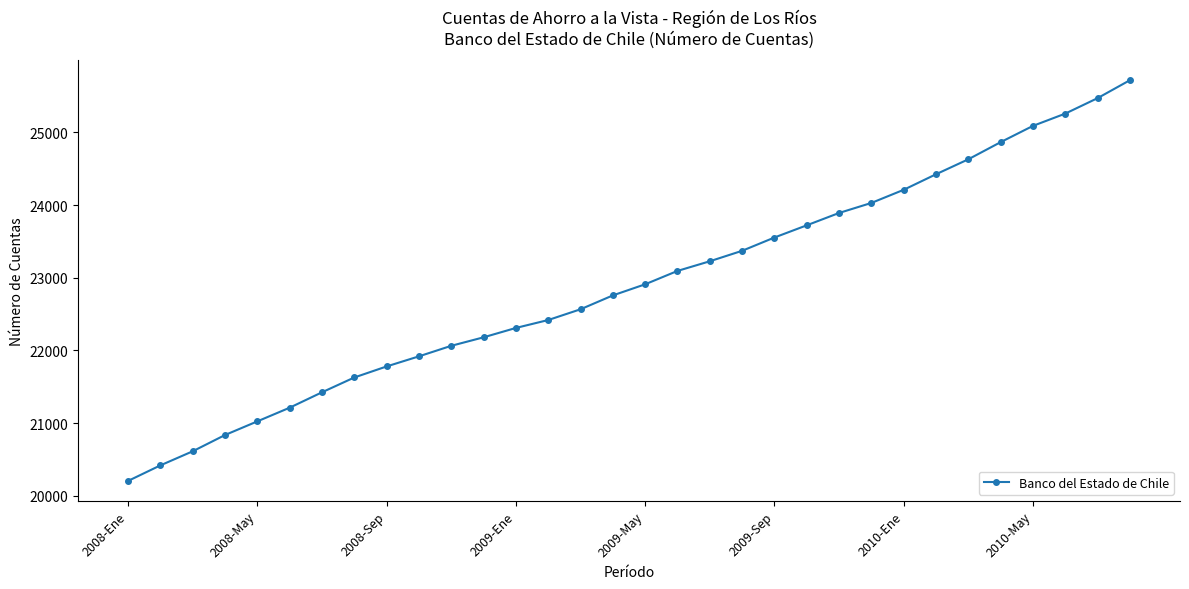

What is the greatest value displayed?

25720